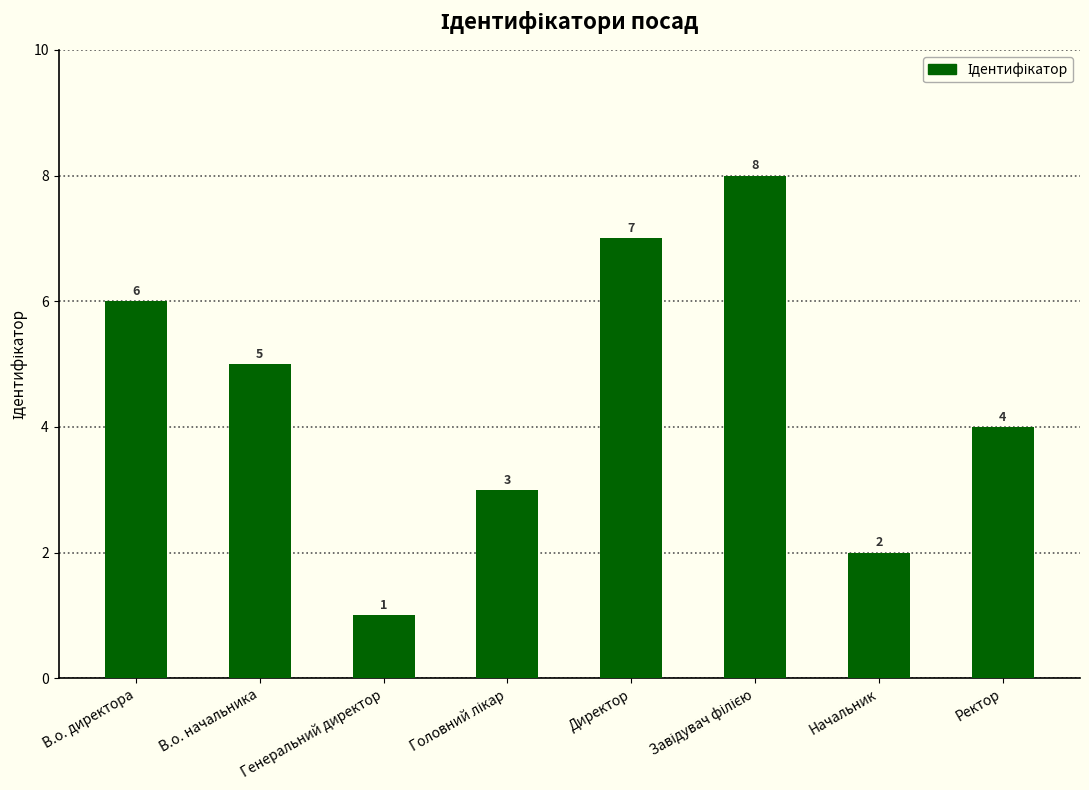

What is the change in value from В.о. директора to В.о. начальника?

-1